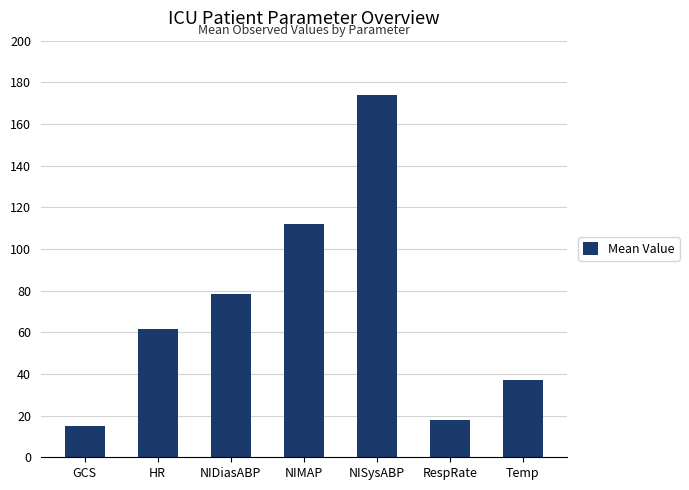

At which category does the chart reach its minimum across all series?

GCS